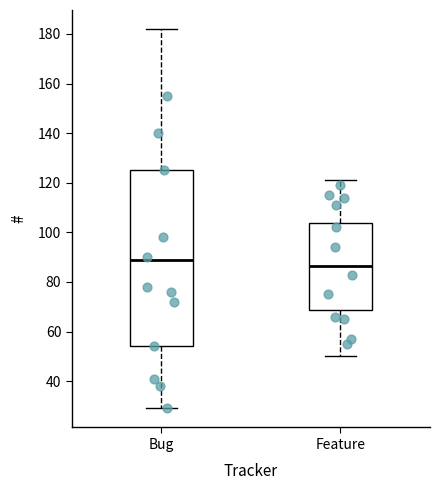

Reading left to right, transcribe this box plot: for each box, give where its median line is, the range the box spans, and where its two whiskers end, as read against the y-axis. The values are not printed on the chart, so give them approximately, as read against the axis.

Bug: median 90, box 54 to 126, whiskers 30 to 182
Feature: median 86, box 68 to 104, whiskers 50 to 122